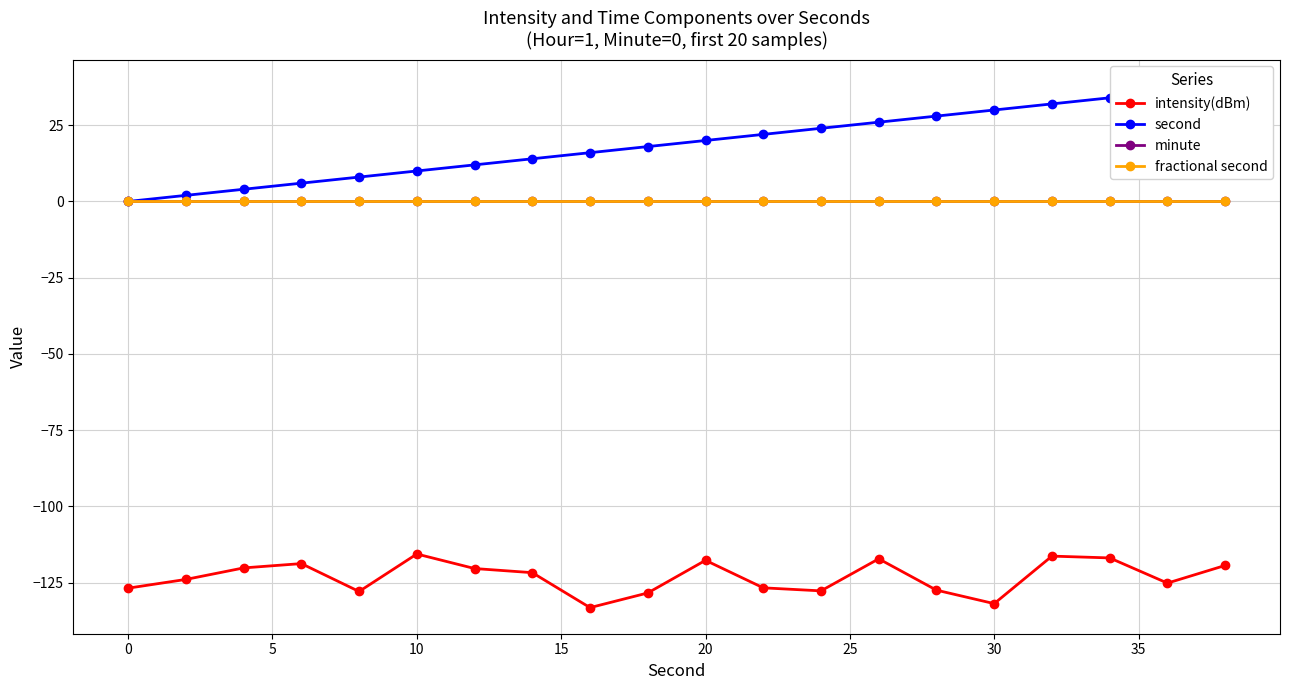

Count the number of categories in the chart.

20